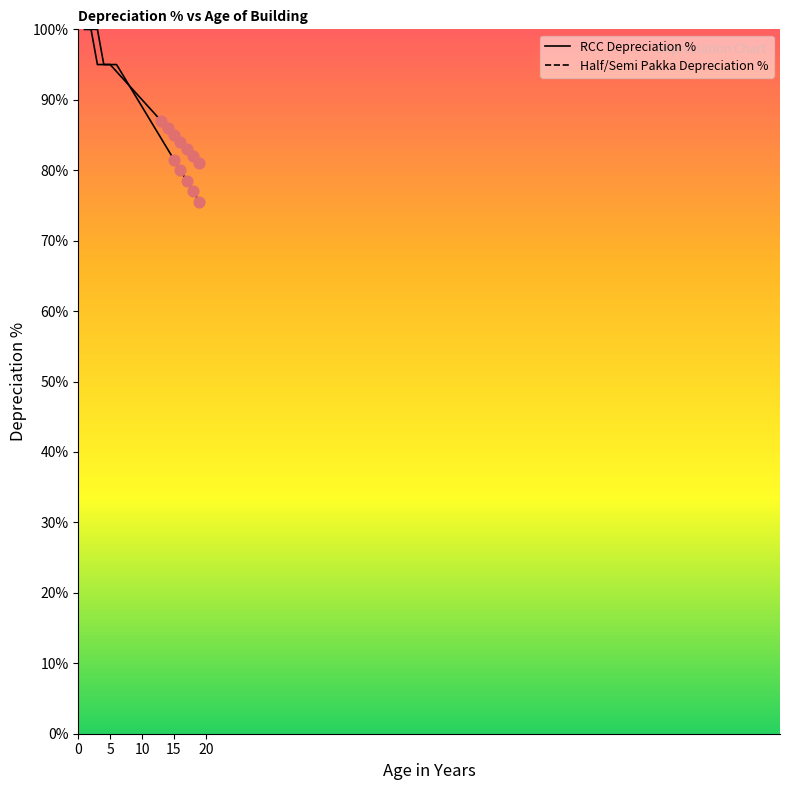

What is the total value across all series at 16?

164.0